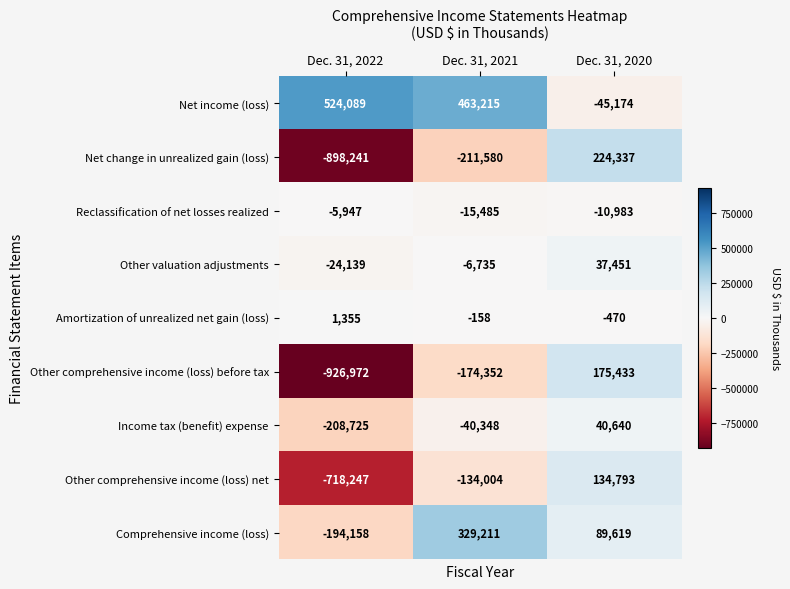

Rank the series at Dec. 31, 2022 from highest to lowest value.

Net income (loss), Amortization of unrealized net gain (loss), Reclassification of net losses realized, Other valuation adjustments, Comprehensive income (loss), Income tax (benefit) expense, Other comprehensive income (loss) net, Net change in unrealized gain (loss), Other comprehensive income (loss) before tax